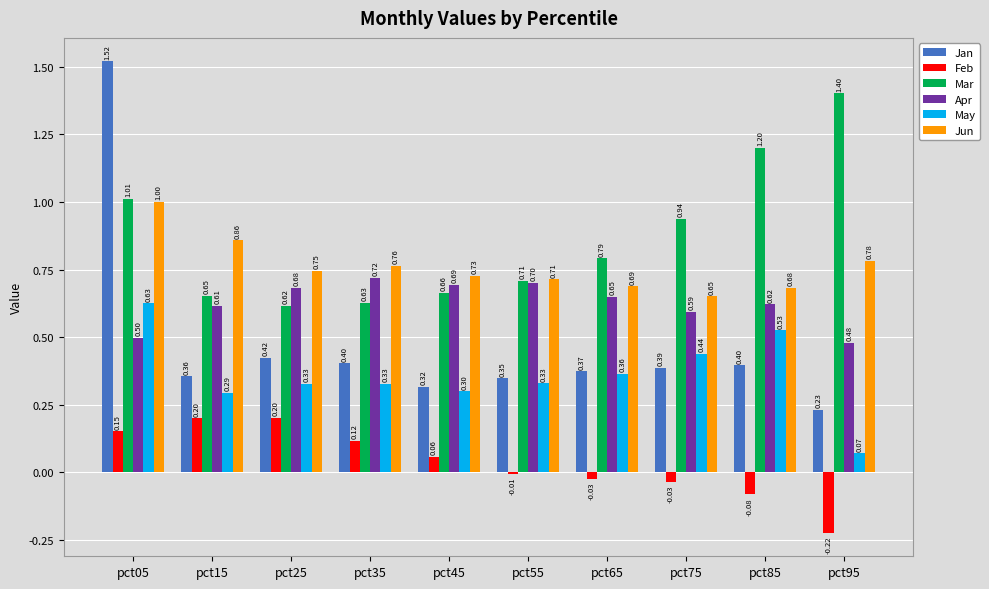

Is it true that Jan equals 0.4 at pct75?

True